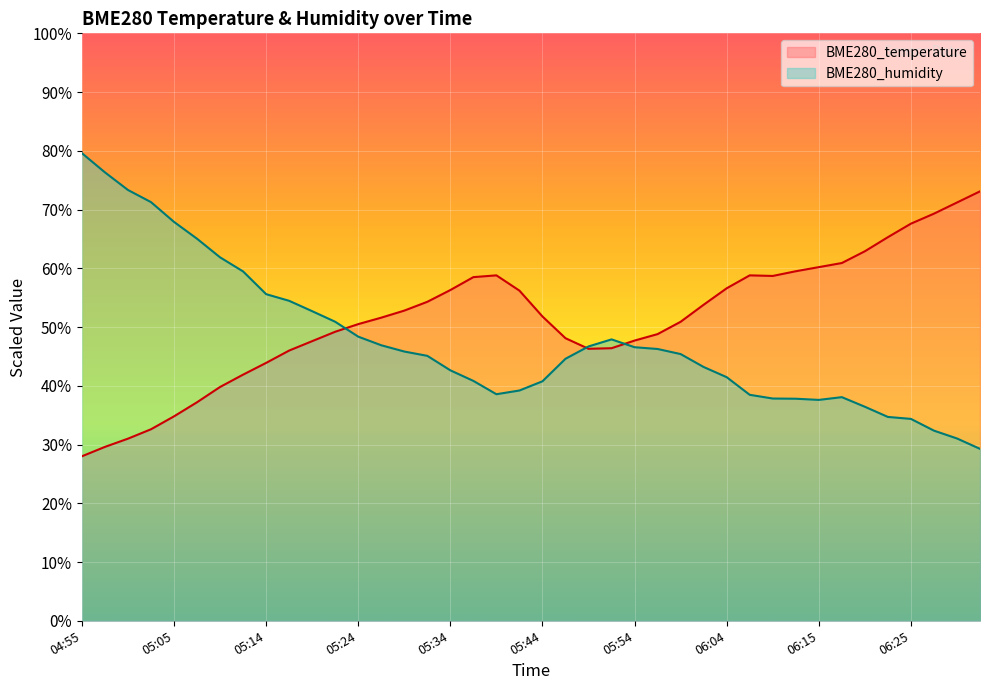

What value does the BME280_humidity series have at 05:57?

46.3